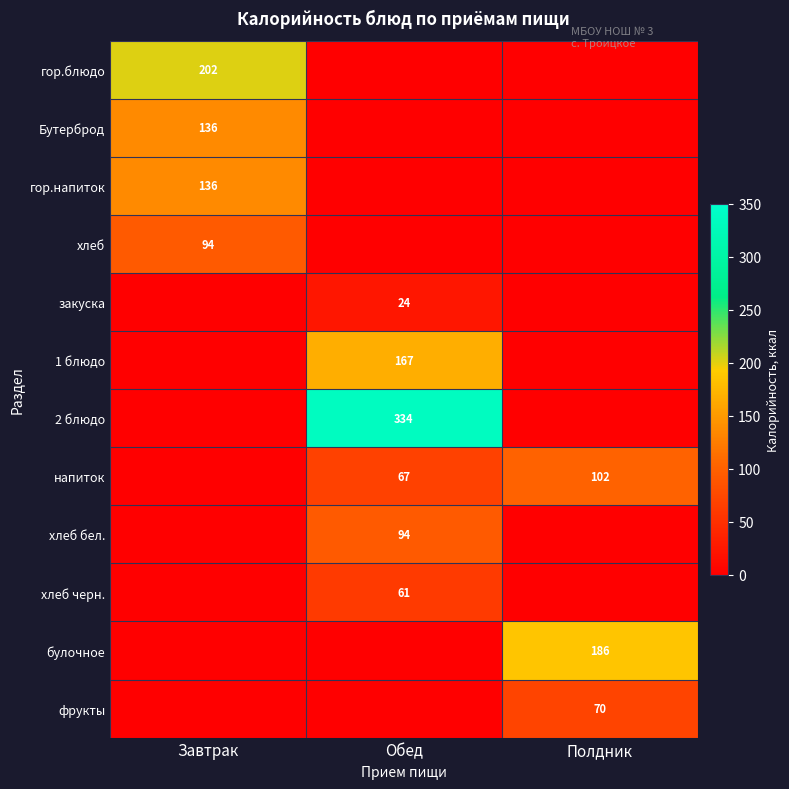

Is it true that хлеб бел. equals 94 at Обед?

True